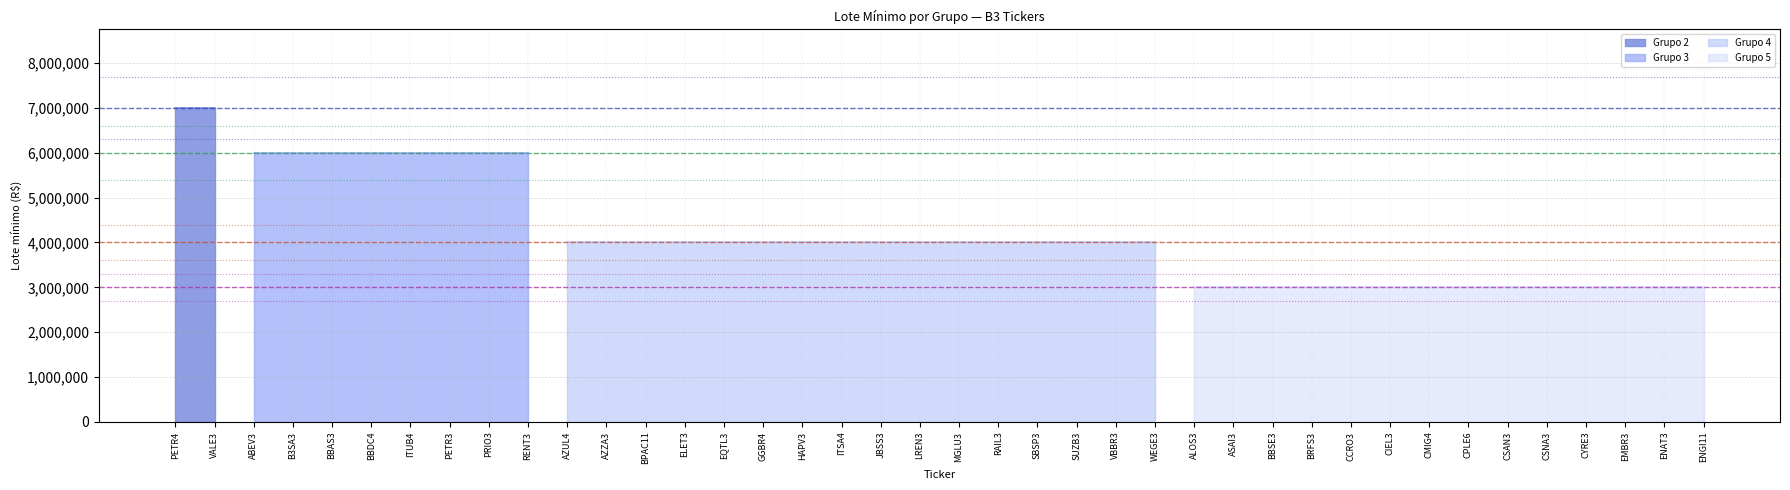

List the labels in order of value, largest first.

PETR4, VALE3, ABEV3, B3SA3, BBAS3, BBDC4, ITUB4, PETR3, PRIO3, RENT3, AZUL4, AZZA3, BPAC11, ELET3, EQTL3, GGBR4, HAPV3, ITSA4, JBSS3, LREN3, MGLU3, RAIL3, SBSP3, SUZB3, VBBR3, WEGE3, ALOS3, ASAI3, BBSE3, BRFS3, CCRO3, CIEL3, CMIG4, CPLE6, CSAN3, CSNA3, CYRE3, EMBR3, ENAT3, ENGI11